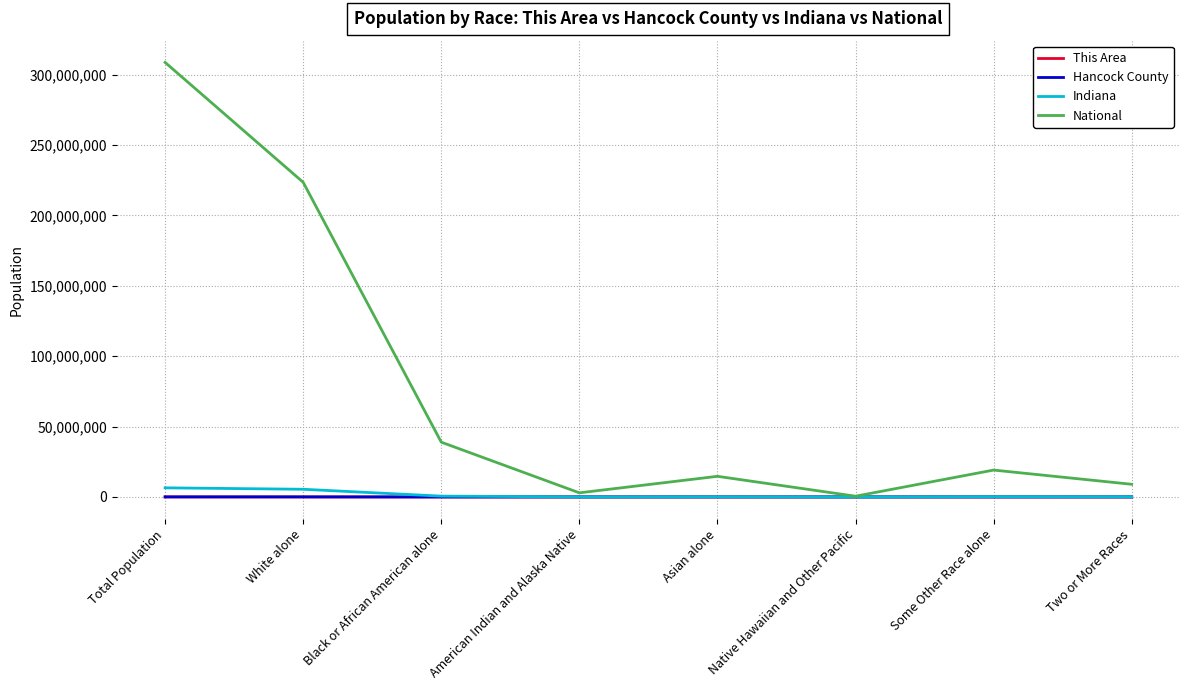

Which category has the highest value across all series?

Total Population